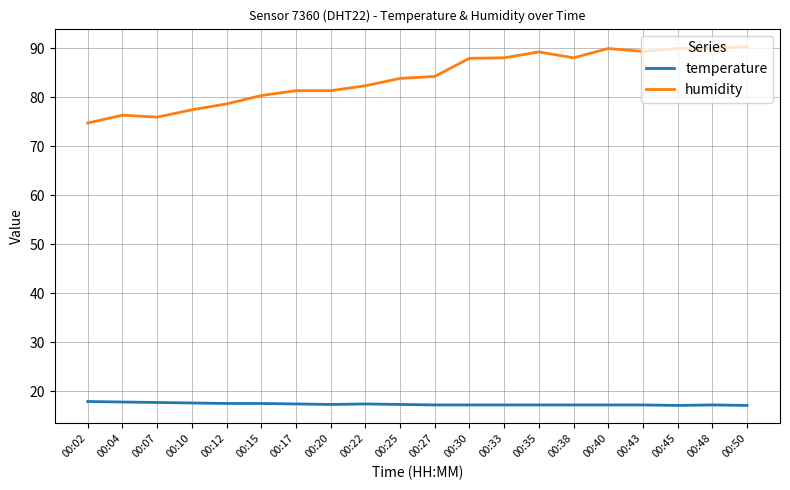

The humidity series shows 128.2 at 00:07. True or false?

False